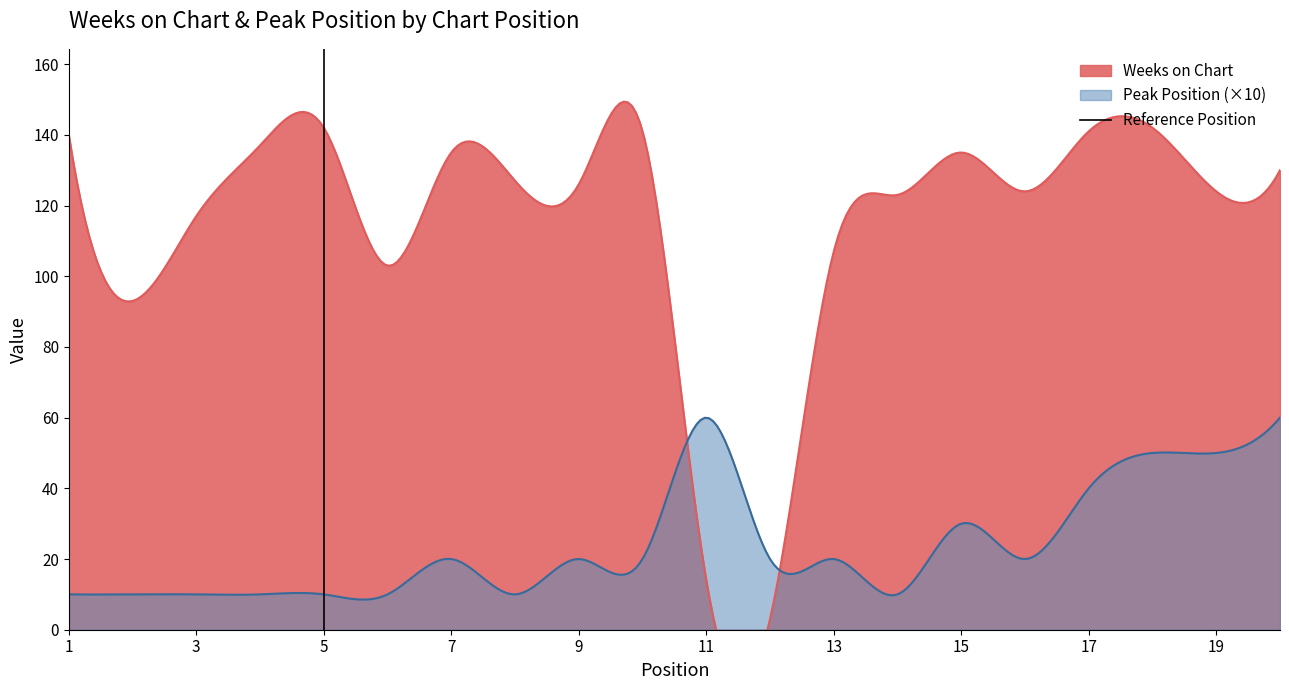

What is the minimum value for Peak Position (×10)?

8.5